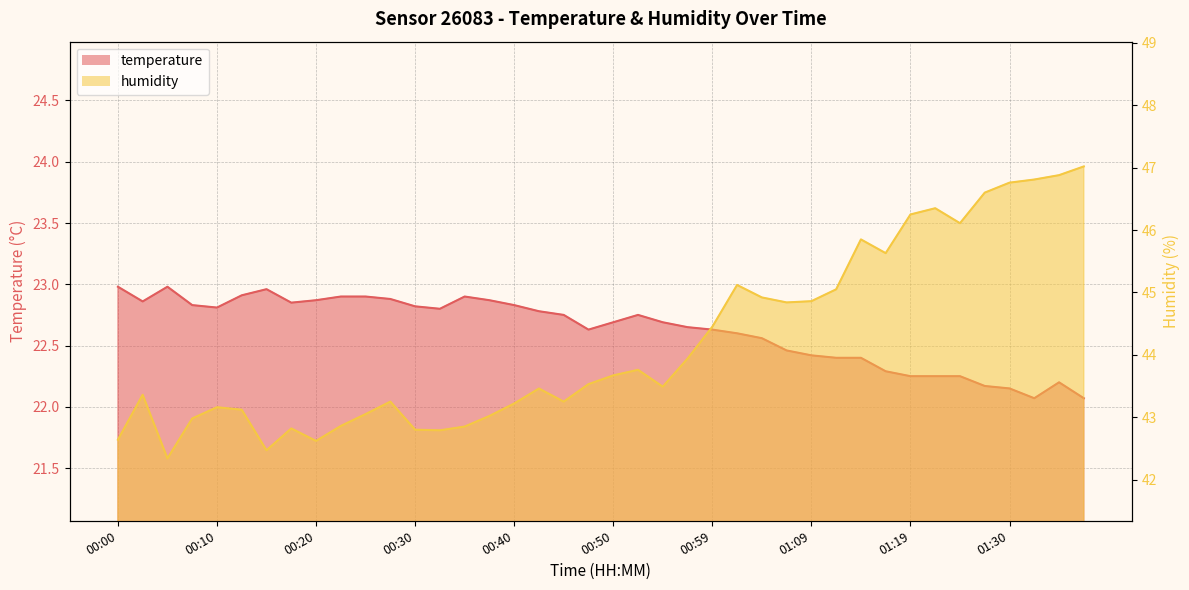

What is the difference between the temperature values at 00:30 and 01:38?

0.8